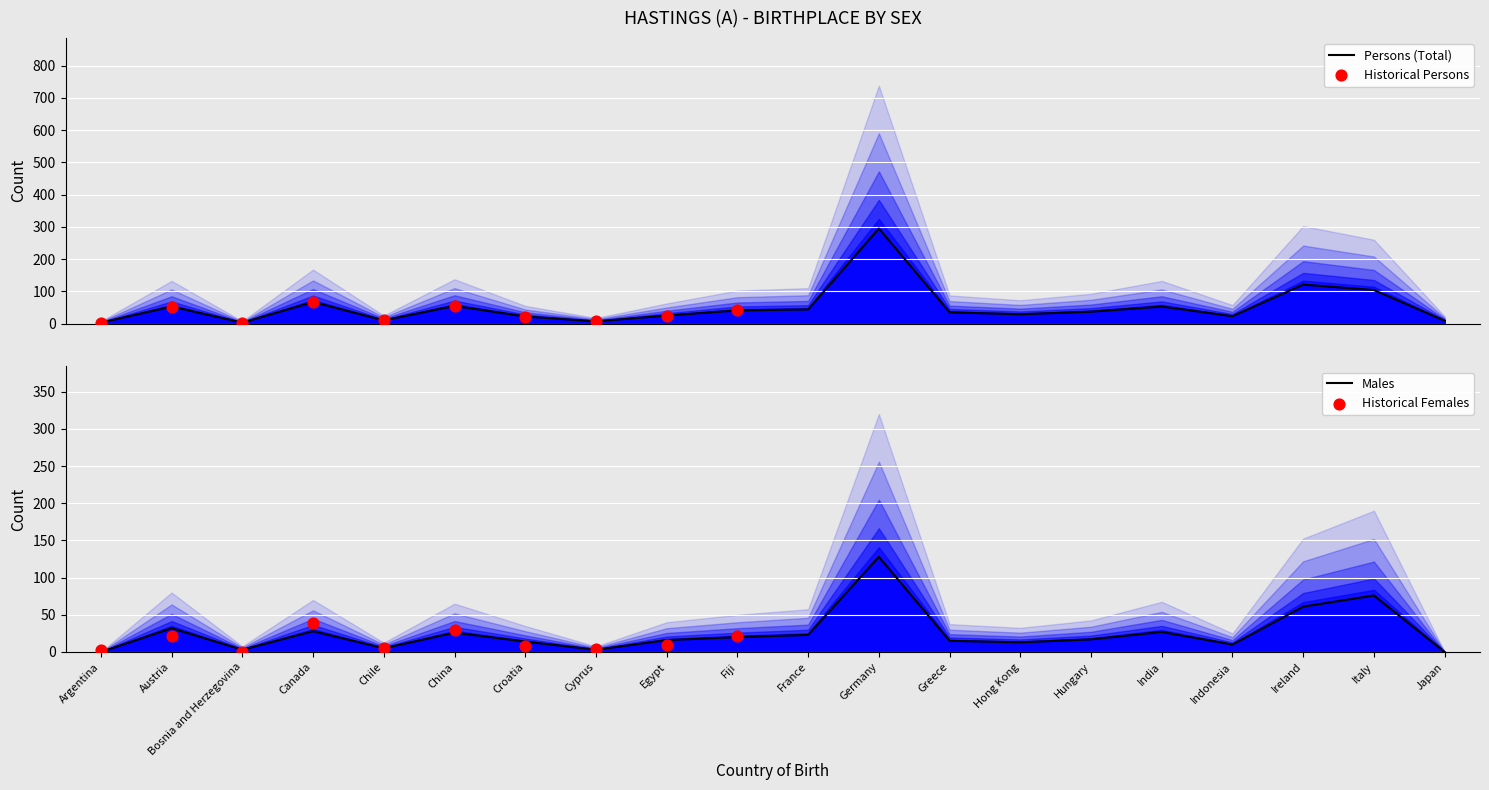

At how many categories does at least one series exceed 218?

1